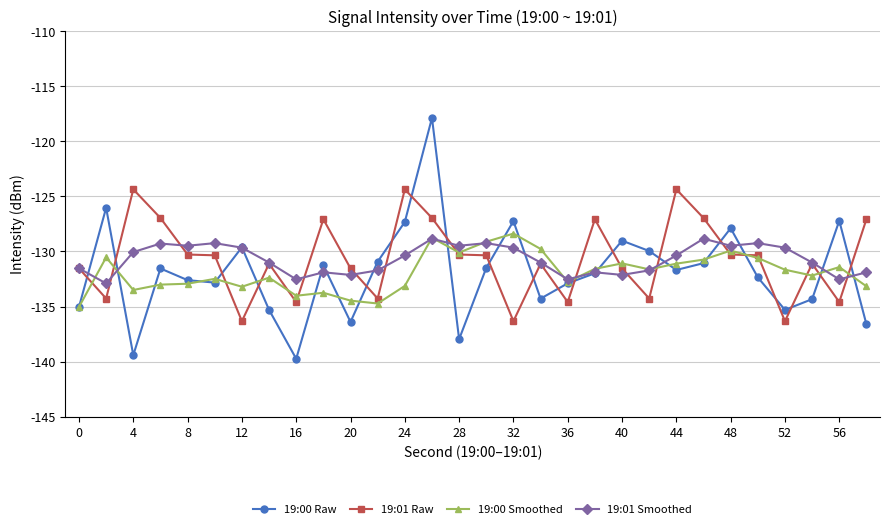

How many values in the 19:01 Raw series exceed -130?

9